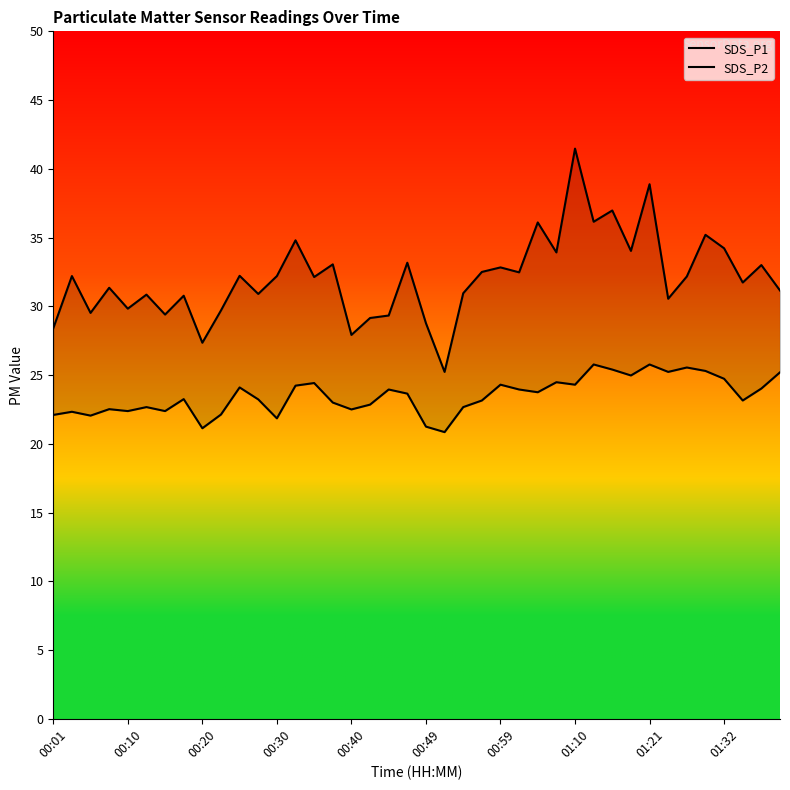

True or false: SDS_P2 and SDS_P1 intersect in this chart.

False